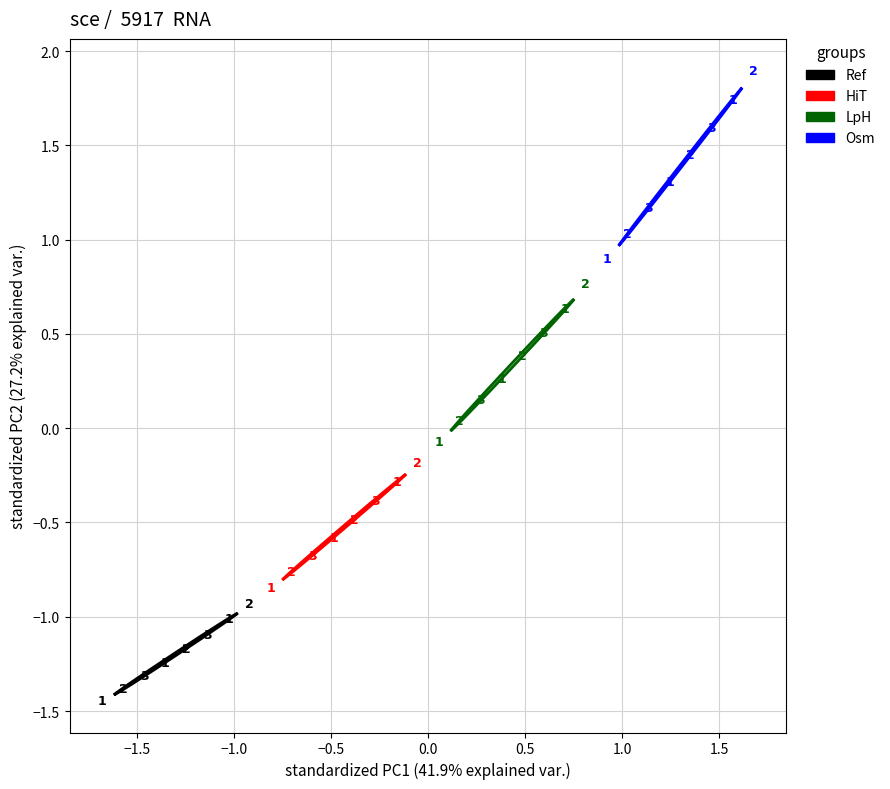

What are all the series names shown in the legend?

Ref, HiT, LpH, Osm